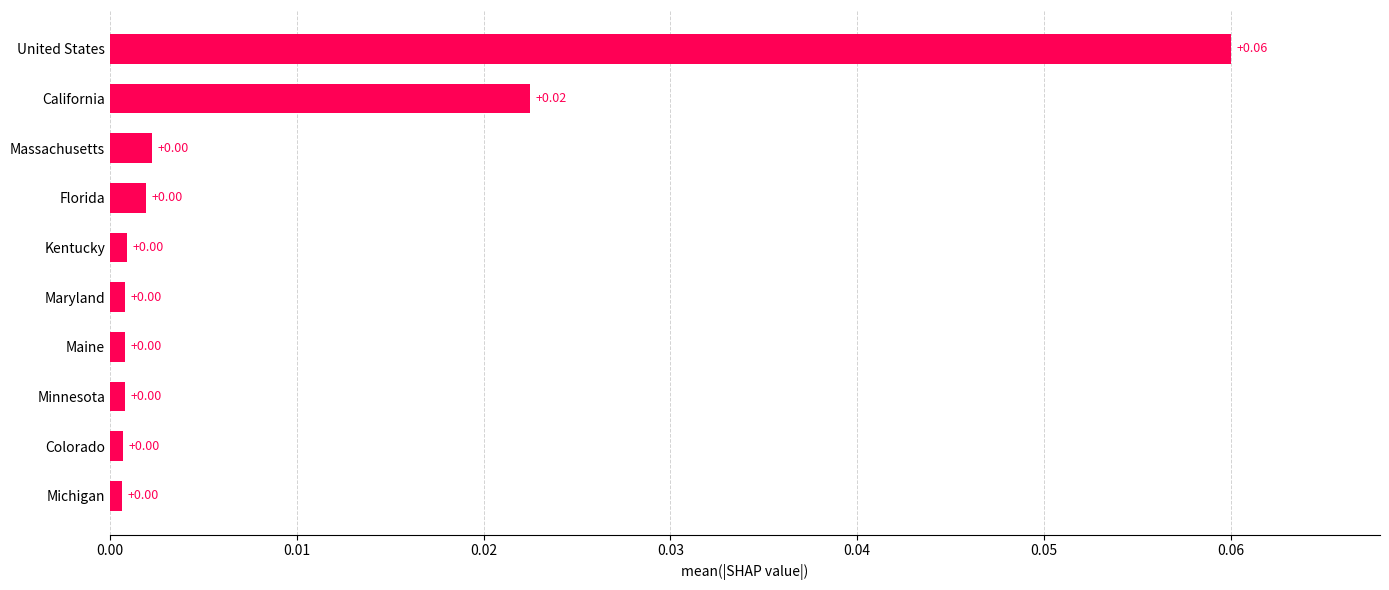

Which category has the highest value across all series?

United States